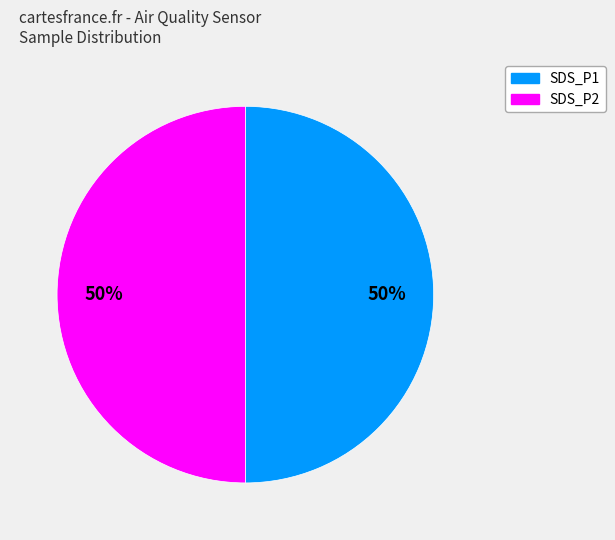

To the nearest percent, what is the average slice percentage?

50%